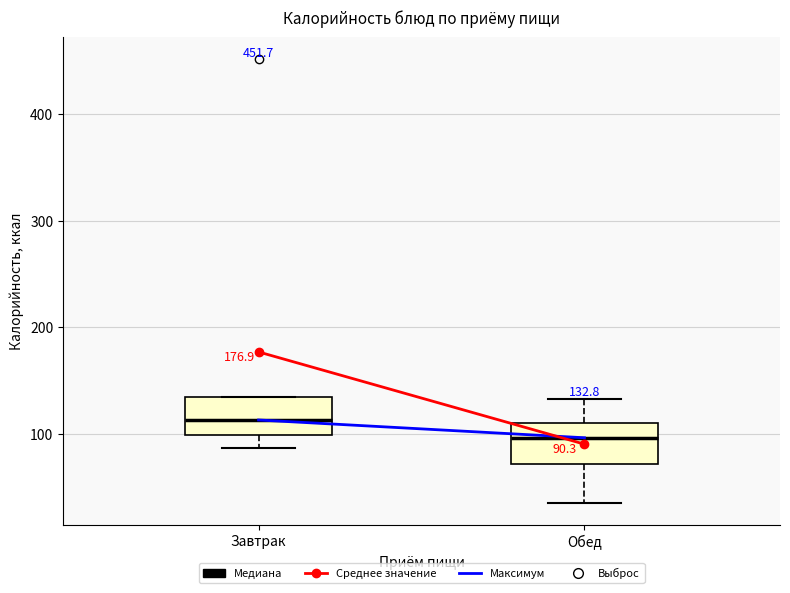

Which box has the highest median line?

Завтрак